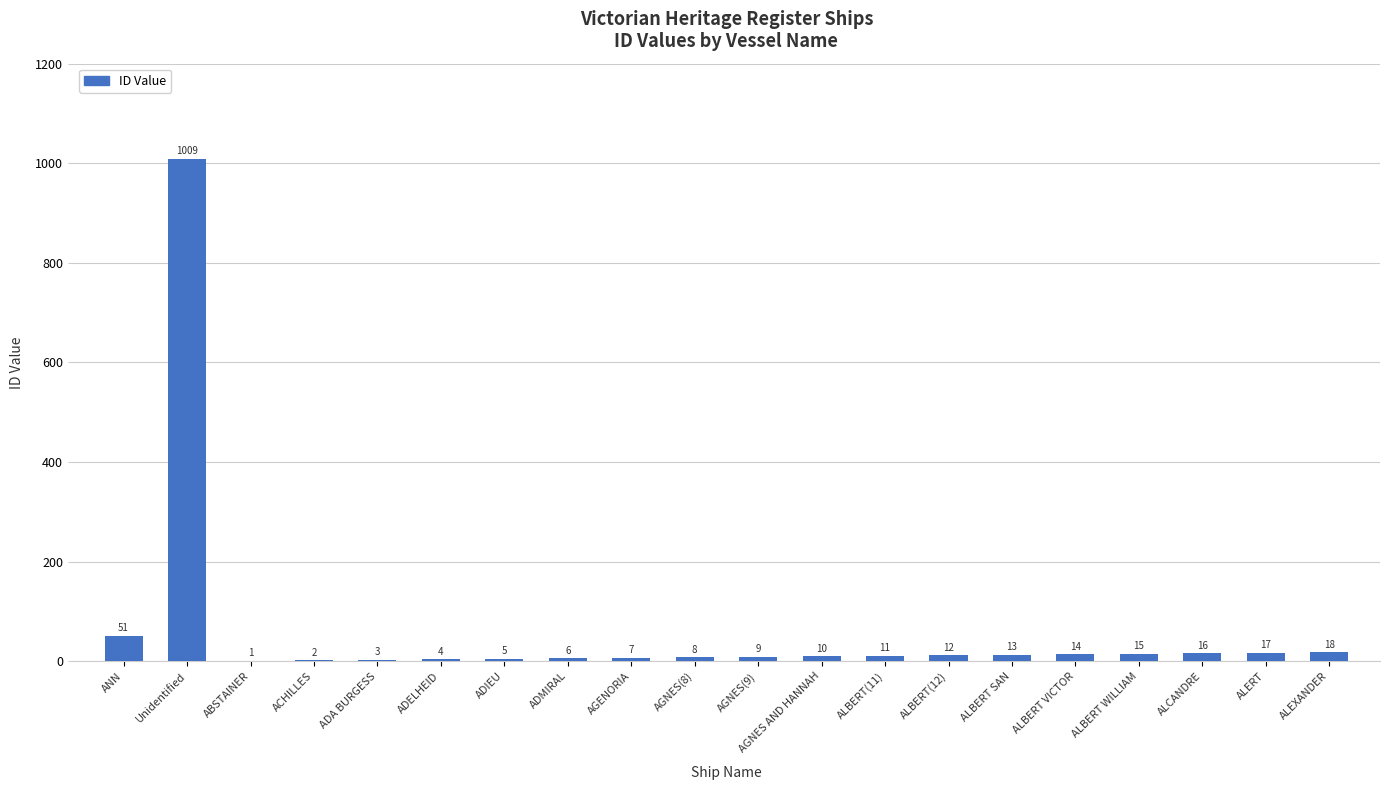

What is the change in value from ALBERT(11) to ALERT?

+6